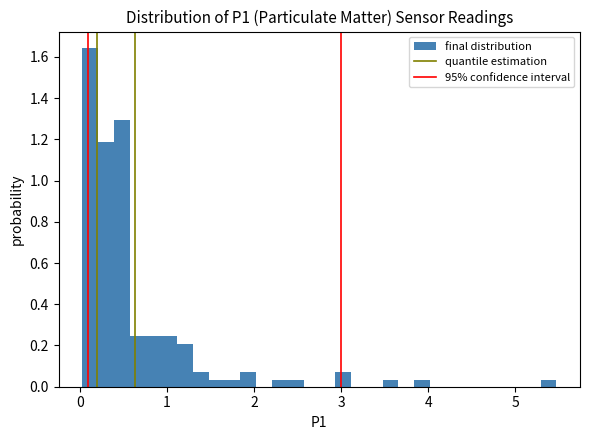

Around what value on the x-axis is the tallest bar? Give the approximate position of its centre, as read against the axis.

0.1